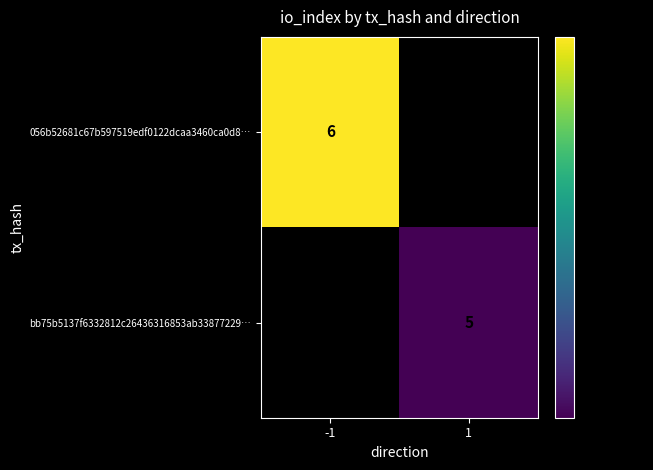

Is it true that 056b52681c67b597519edf0122dcaa3460ca0d8… equals 6 at -1?

True